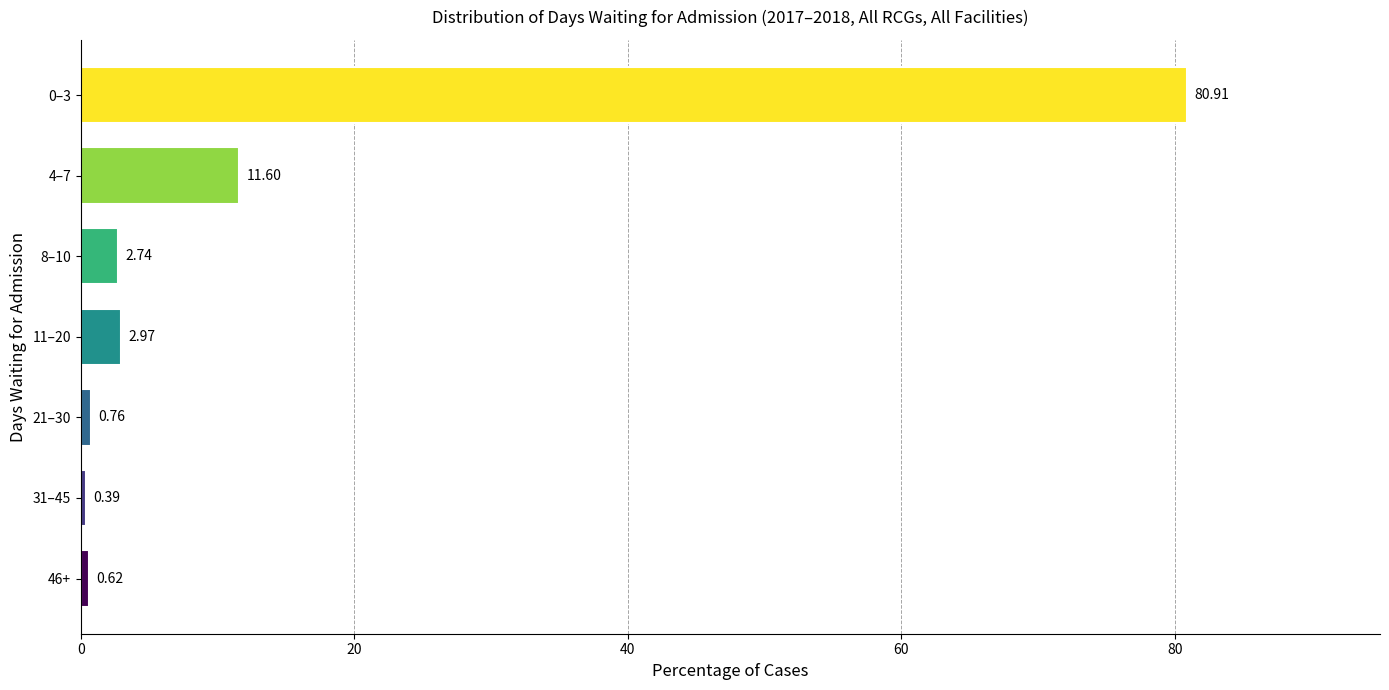

How many bars are there in total?

7